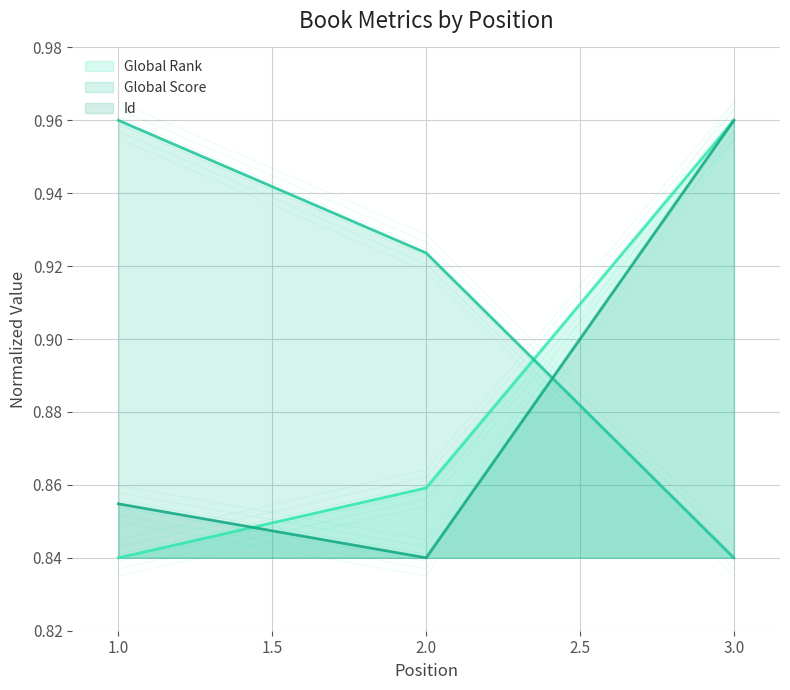

What are all the series names shown in the legend?

Global Rank, Global Score, Id